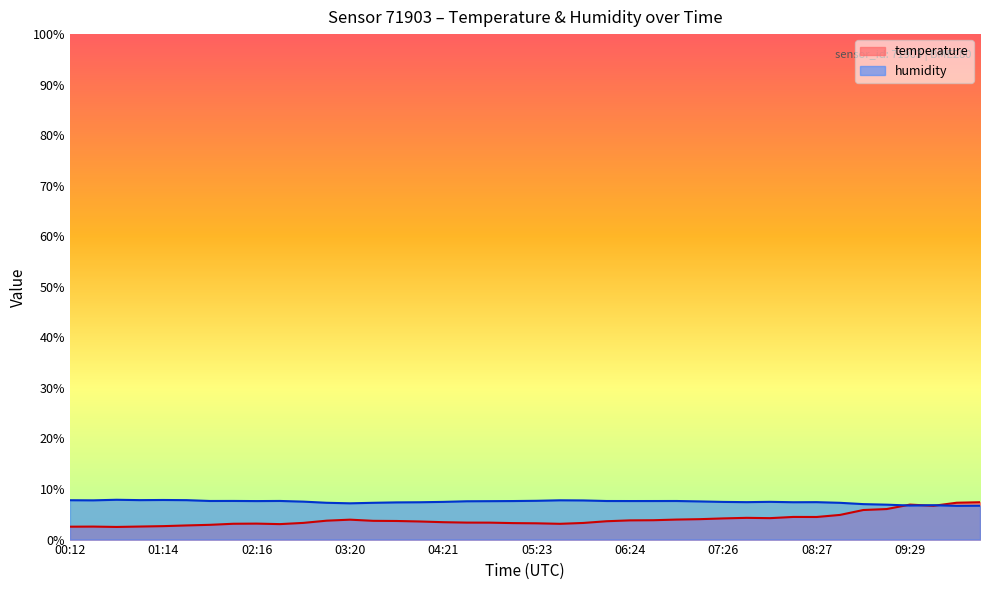

How many categories are shown in the chart?

40